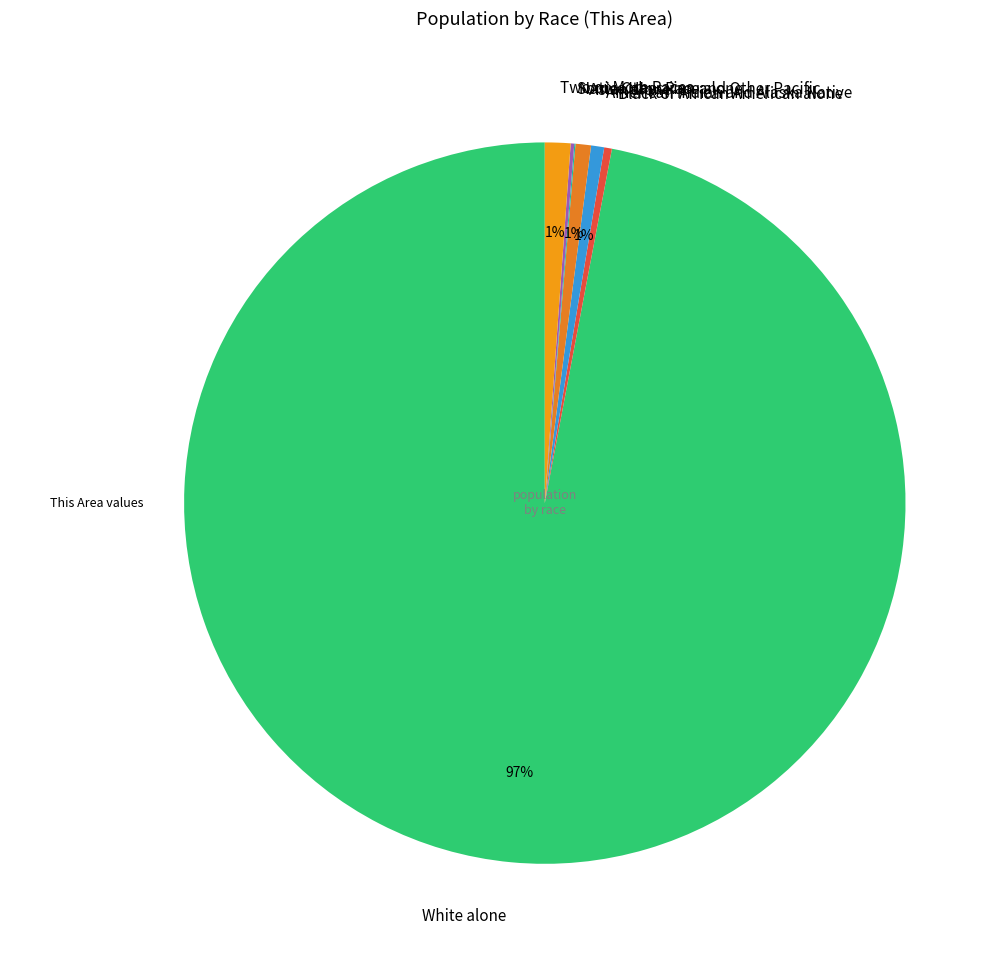

To the nearest percent, what is the combined percentage of Asian alone and White alone?

98%